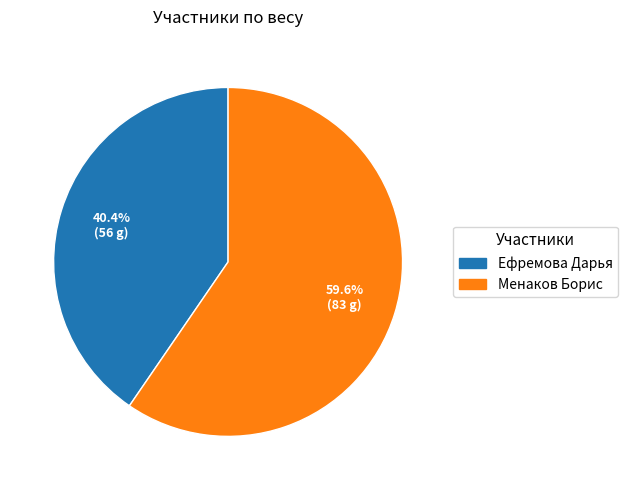

To the nearest percent, what portion does Ефремова Дарья represent?

40%